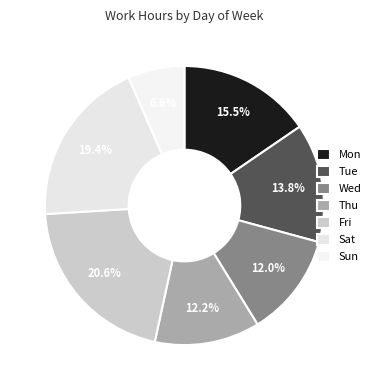

How many slices are in this pie chart?

7